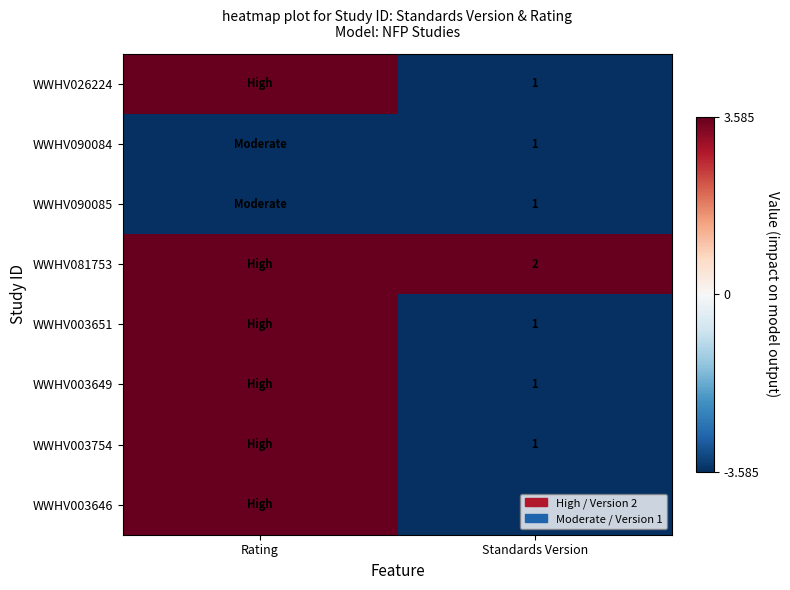

What is the smallest value displayed?

-3.6